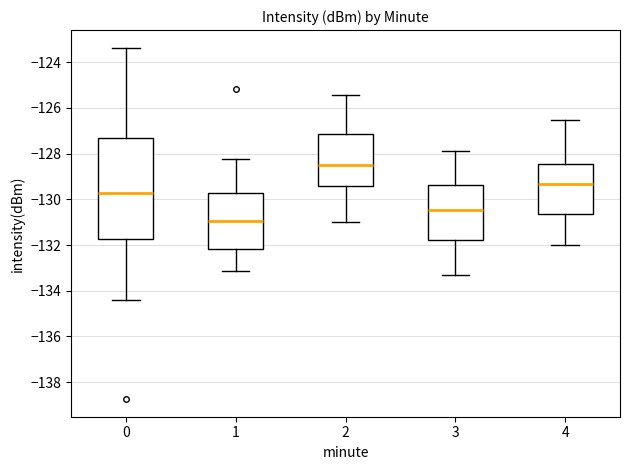

Reading left to right, transcribe this box plot: for each box, give where its median line is, the range the box spans, and where its two whiskers end, as read against the y-axis. The values are not printed on the chart, so give them approximately, as read against the axis.

0: median -129.8, box -131.8 to -127.4, whiskers -134.4 to -123.4
1: median -131.0, box -132.2 to -129.8, whiskers -133.2 to -128.2
2: median -128.4, box -129.4 to -127.2, whiskers -131.0 to -125.4
3: median -130.4, box -131.8 to -129.4, whiskers -133.2 to -127.8
4: median -129.4, box -130.6 to -128.4, whiskers -132.0 to -126.6